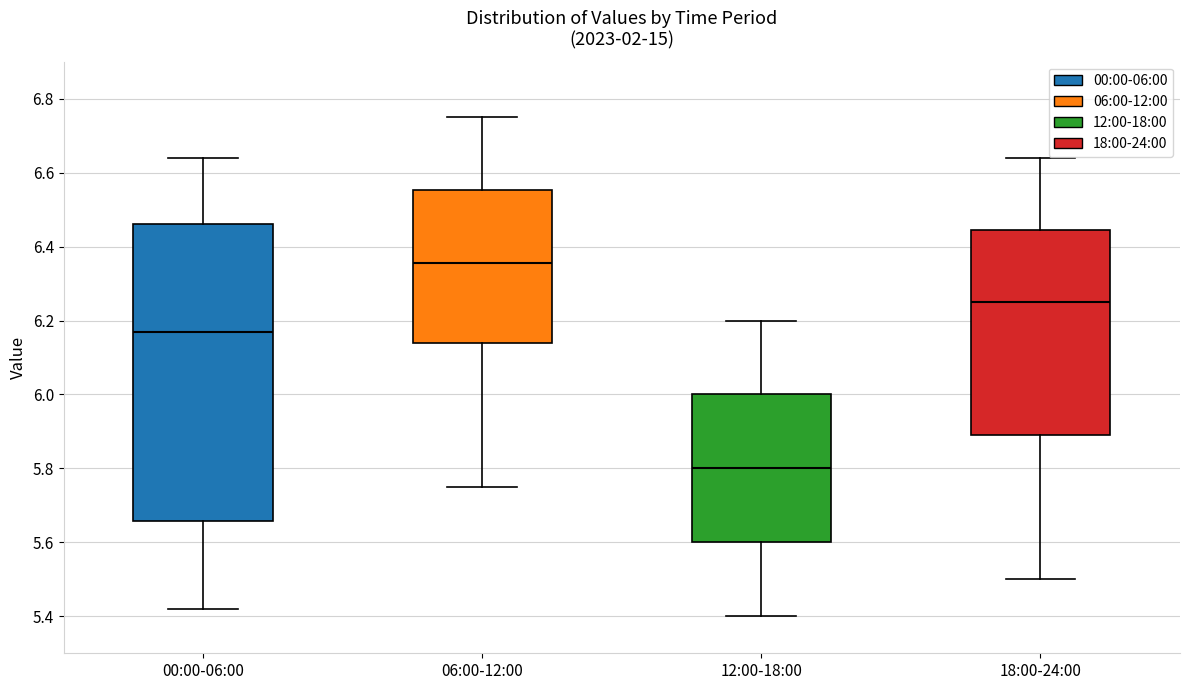

Where does the median line of the box for 12:00-18:00 sit on the y-axis? The values are not printed on the chart, so give them approximately, as read against the axis.

5.80